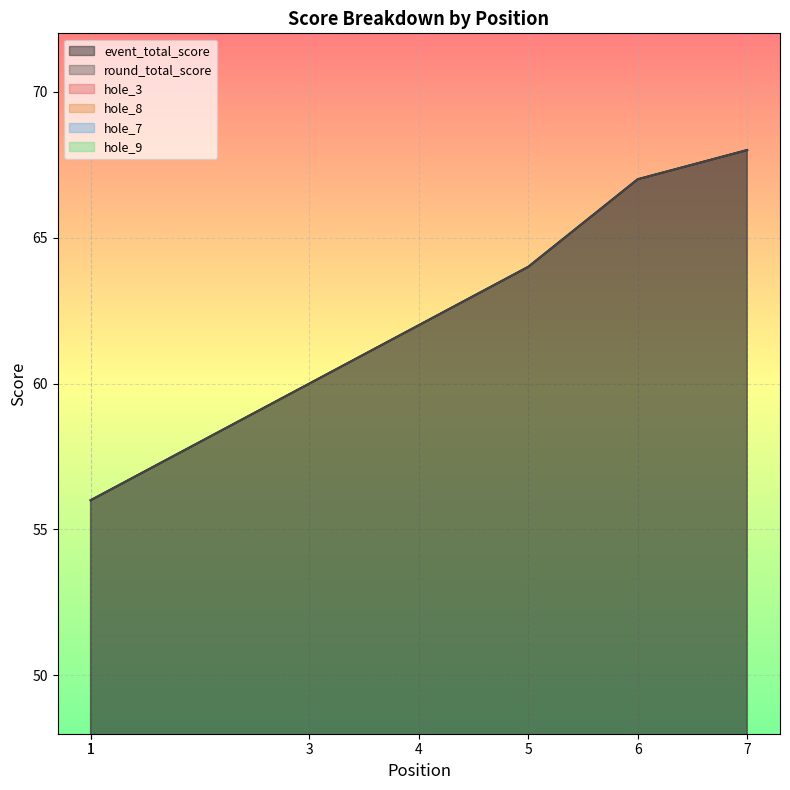

Does the chart display data point markers on the line(s)?

No